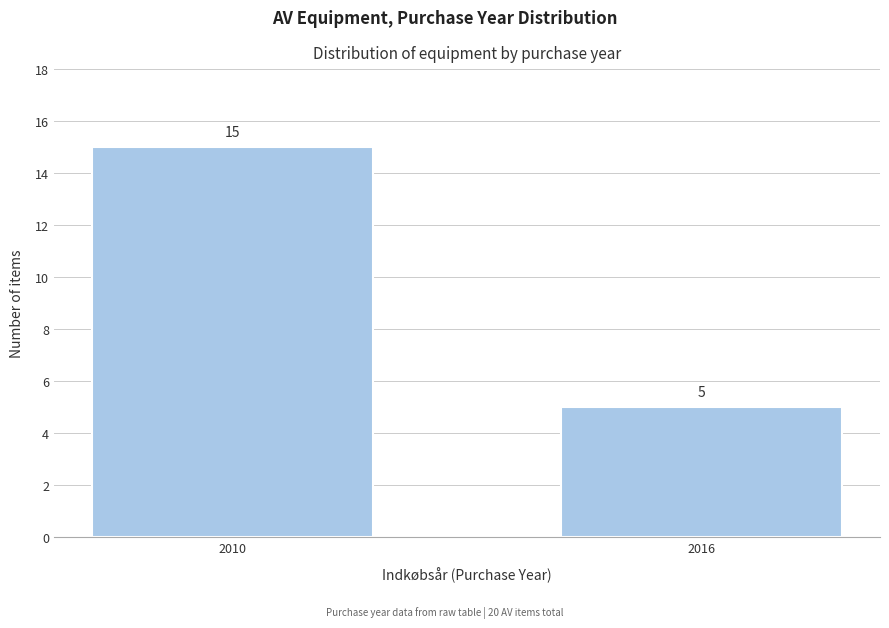

Reading left to right, transcribe all the data shown in this chart.

2010=15	2016=5